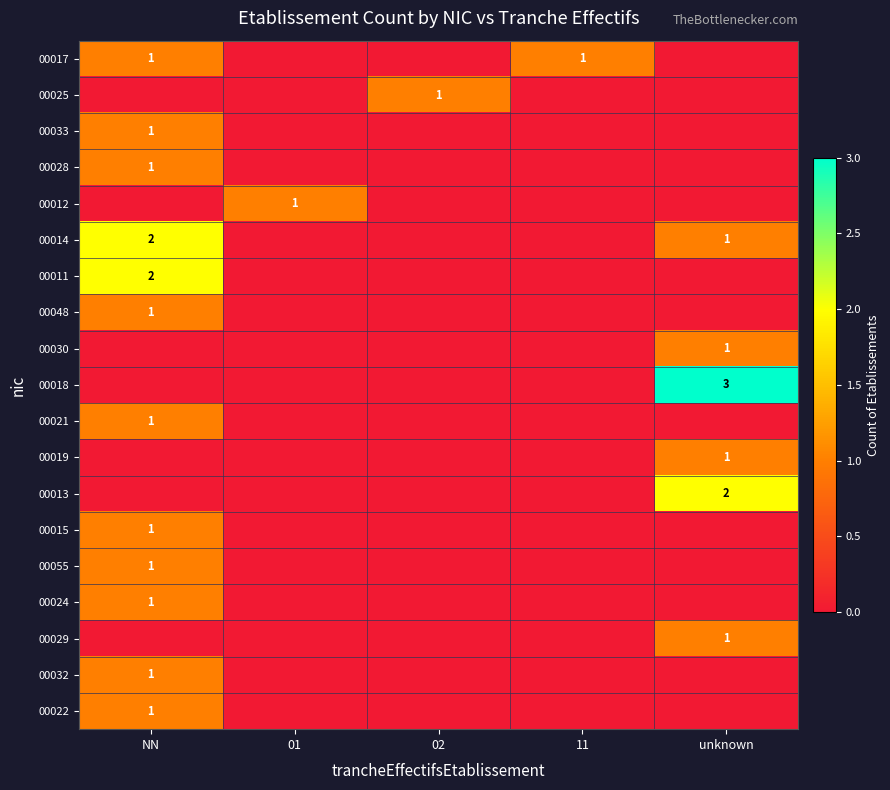

Which series changed the most between 01 and unknown?

00018